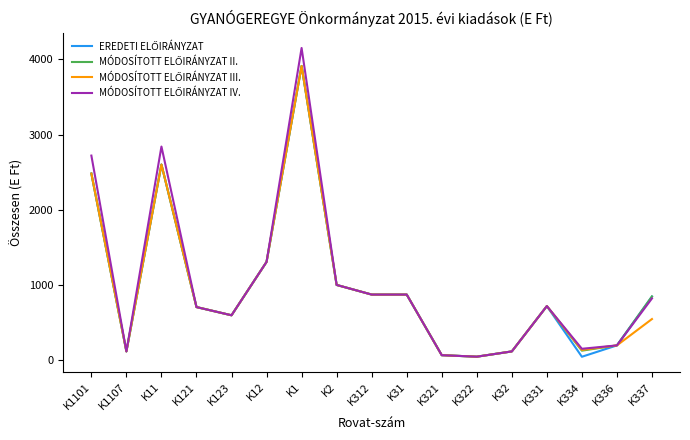

At which category is the sum across all series the highest?

K1